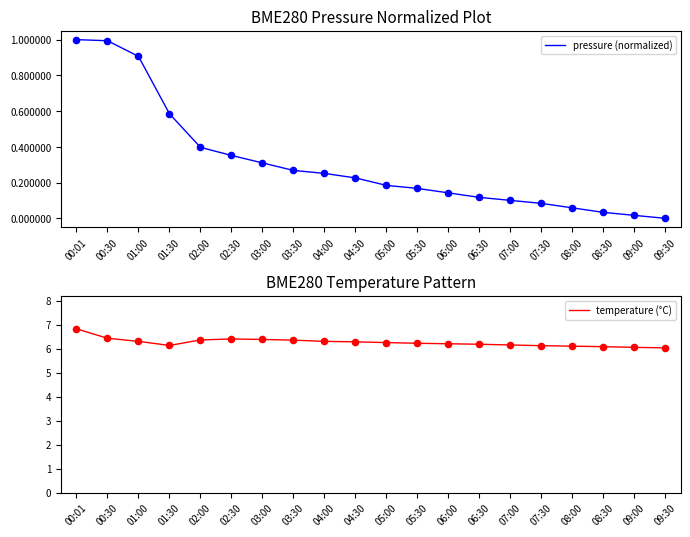

Which series reaches the maximum Y coordinate?

temperature (°C)